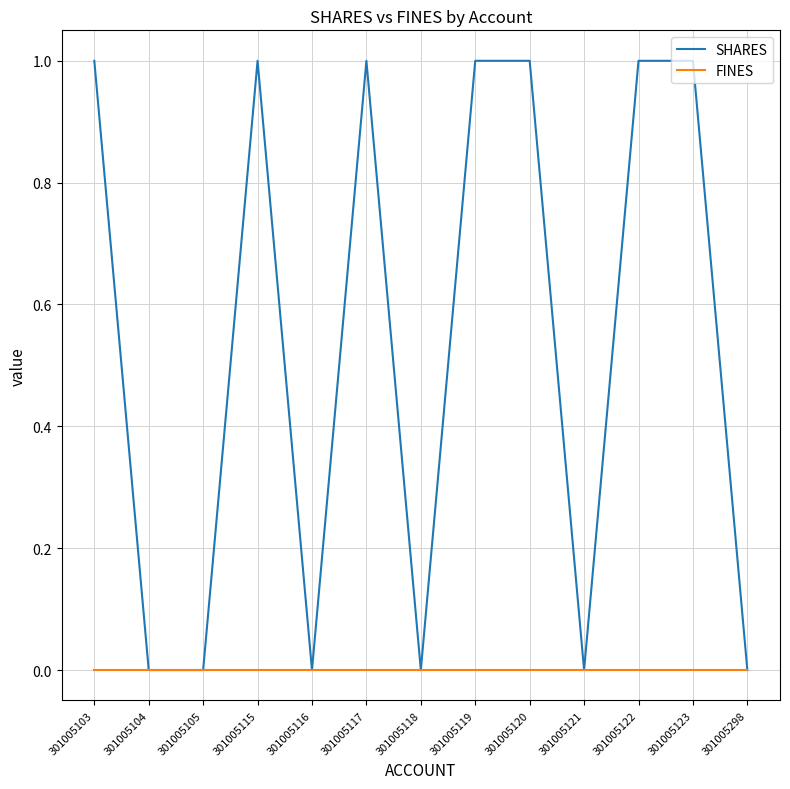

Is the value of SHARES at 301005119 greater than the value of FINES at 301005115?

Yes